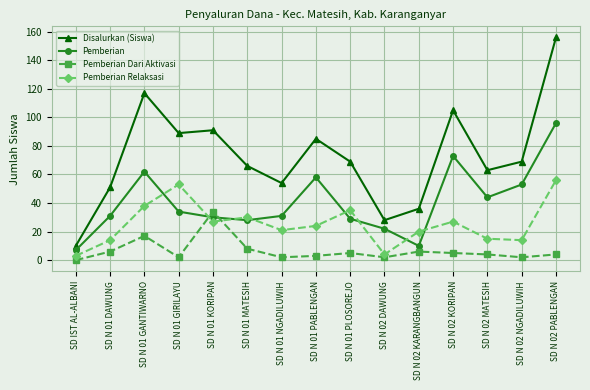

How many interior local valleys does the Disalurkan (Siswa) series have?

4